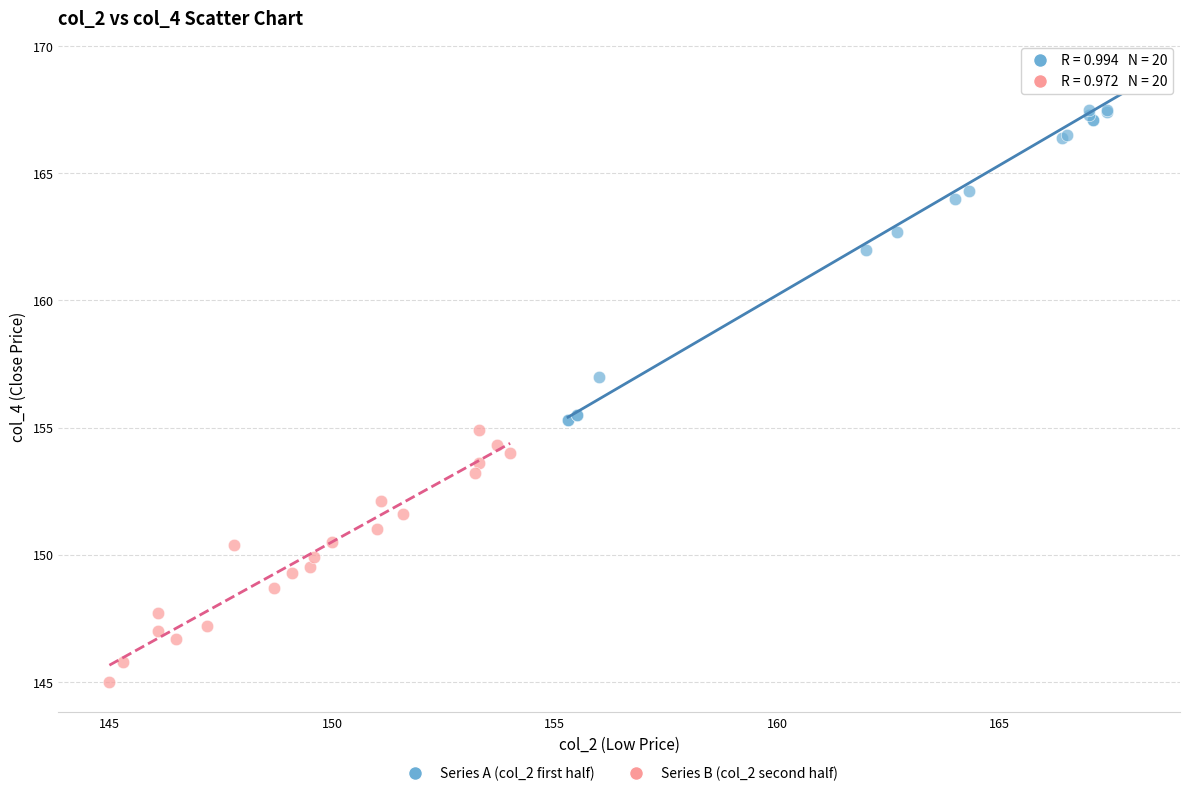

Which series contains the lowest Y value?

Series B (col_2 second half)